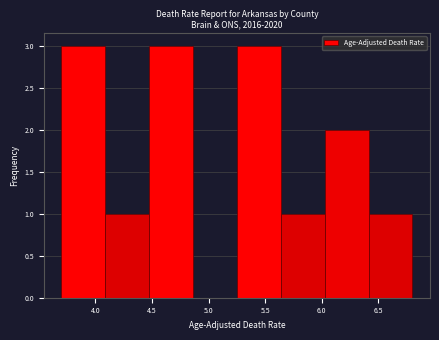

Reading left to right, transcribe this chart: for each bar, give the range it covers on the x-axis and its height. Neither the bar edges nor the heights are printed on the chart, so give them approximately, as read against the axes.

3.70 to 4.10: 3
4.10 to 4.50: 1
4.50 to 4.85: 3
4.85 to 5.25: 0
5.25 to 5.65: 3
5.65 to 6.05: 1
6.05 to 6.40: 2
6.40 to 6.80: 1